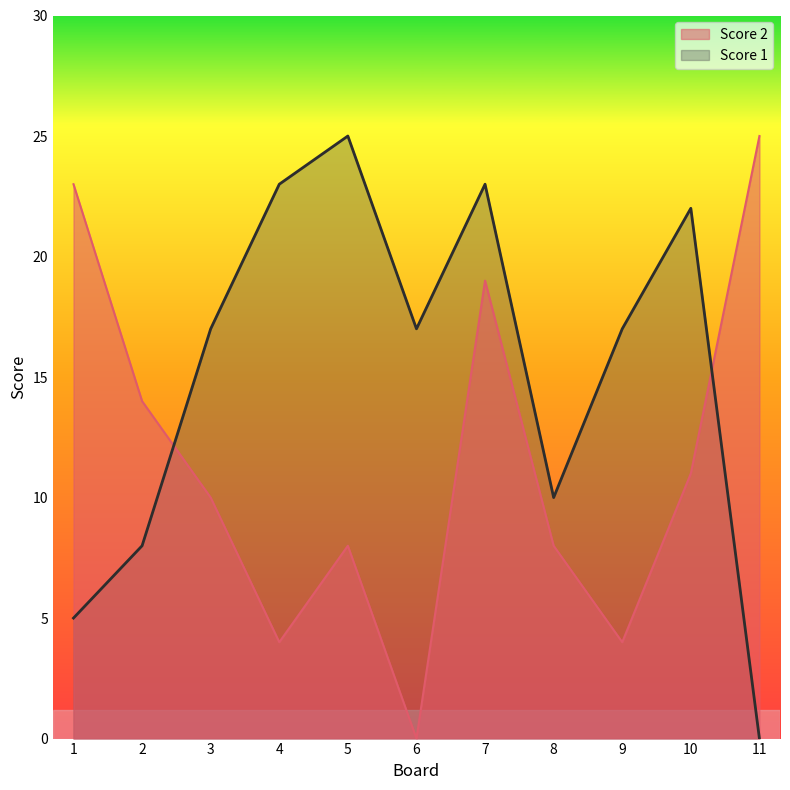

True or false: Score 2 has more than 1 interior local peaks.

True